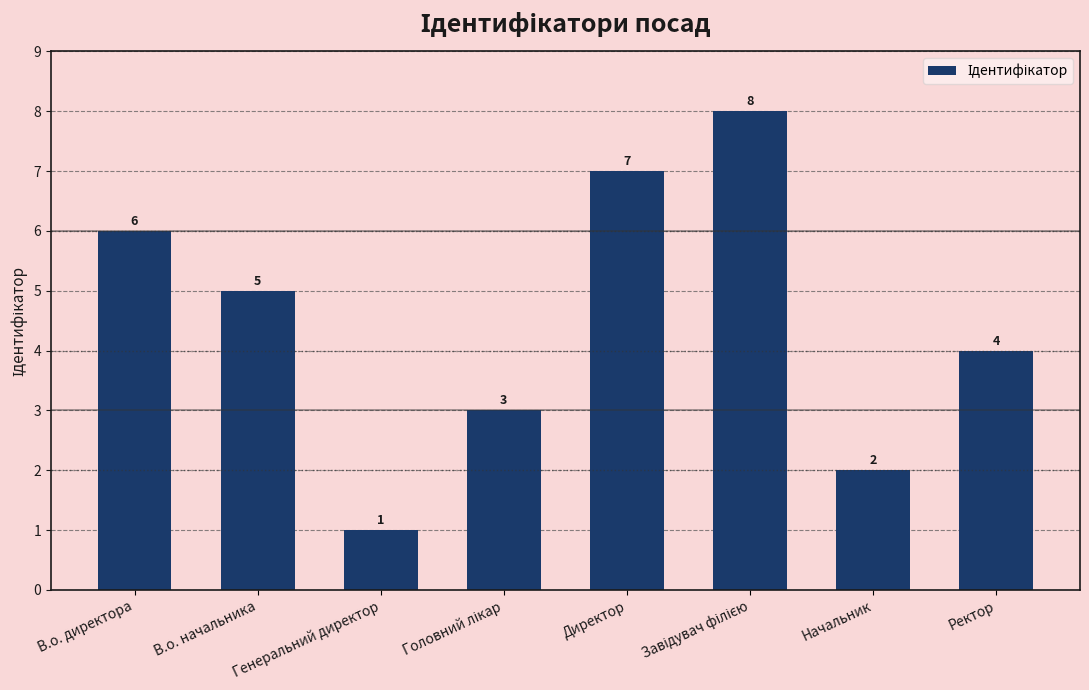

The chart shows a value of 1 at Начальник. True or false?

False